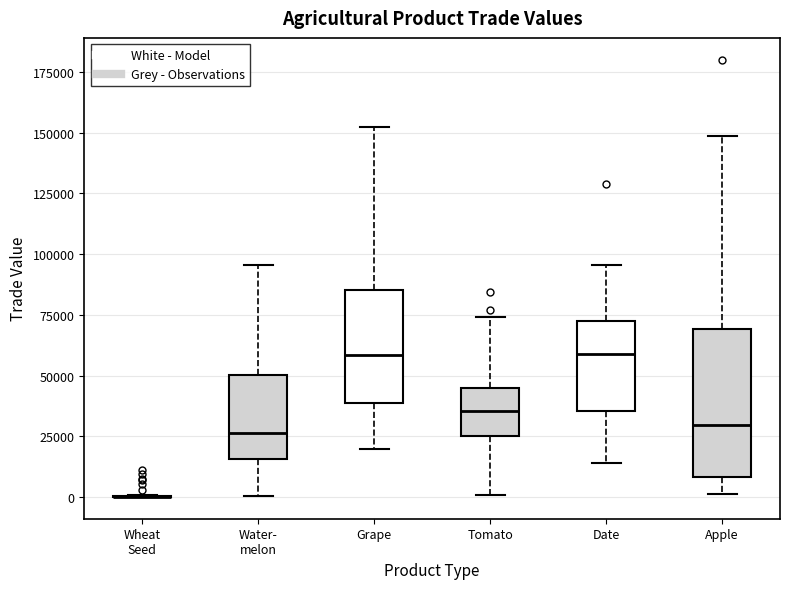

Which box is the tallest, from its lower edge to its upper edge?

Apple